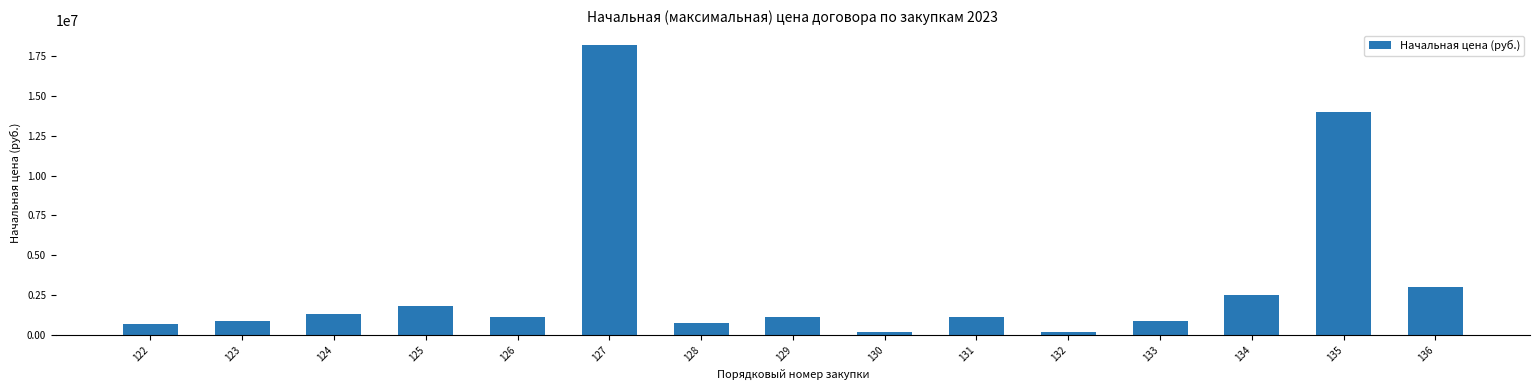

What is the sum of all values?

47845517.6